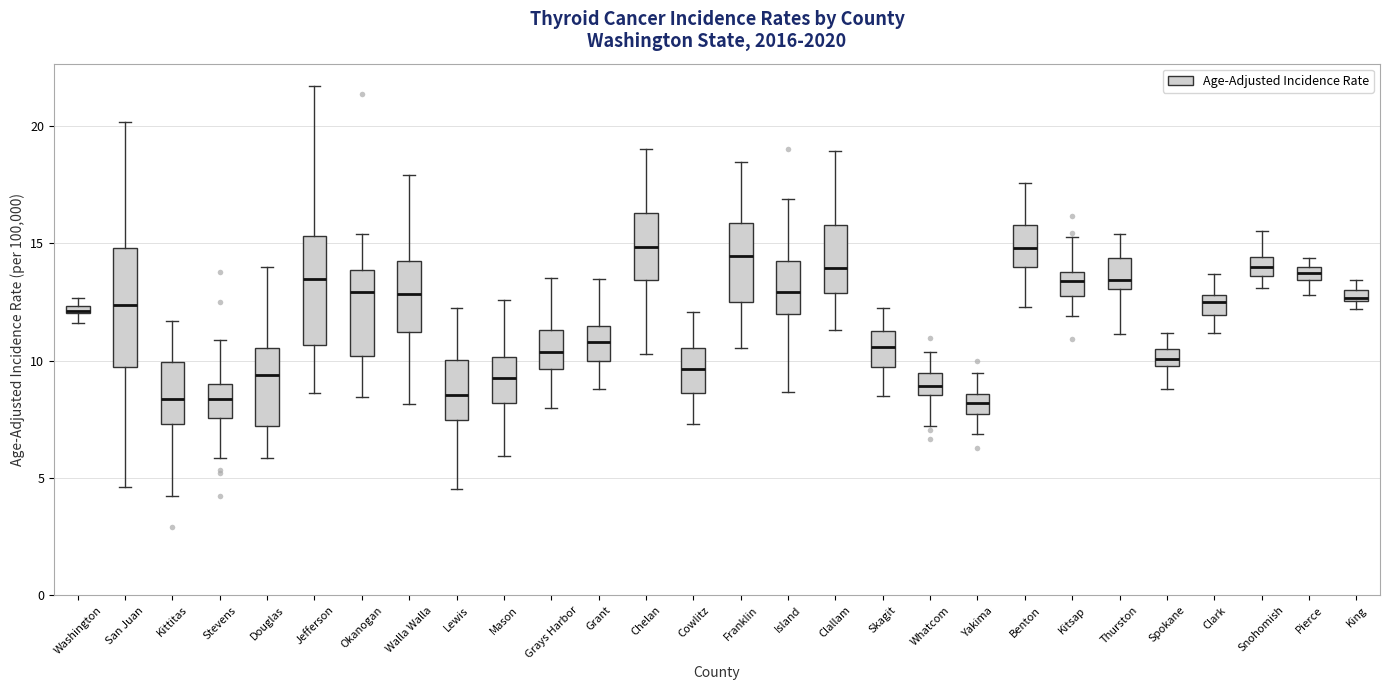

Where is the upper edge of the box for Walla Walla on the y-axis? The values are not printed on the chart, so give them approximately, as read against the axis.

14.0